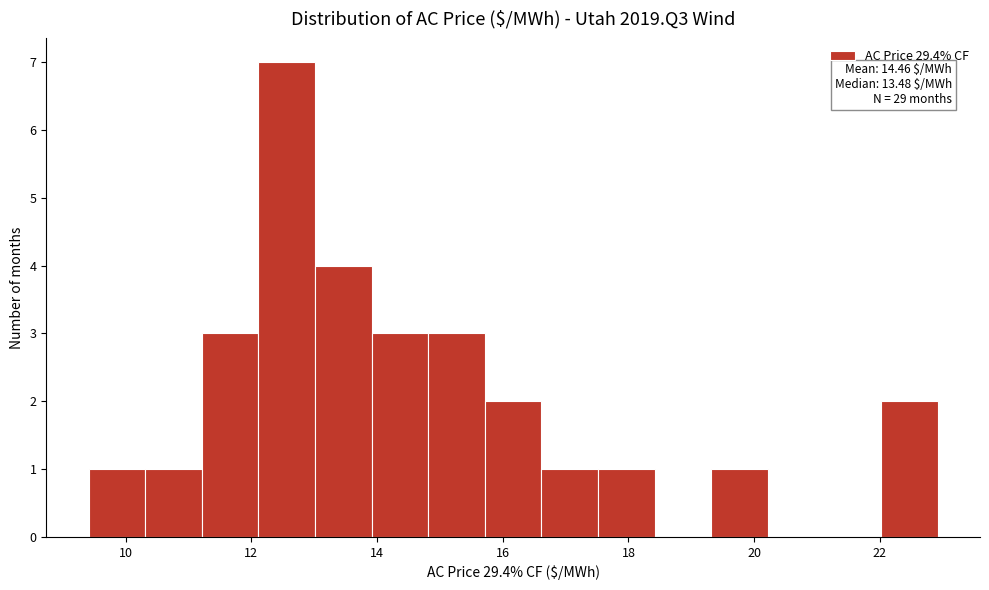

Which range on the x-axis has the tallest bar?

12.2 to 13.0